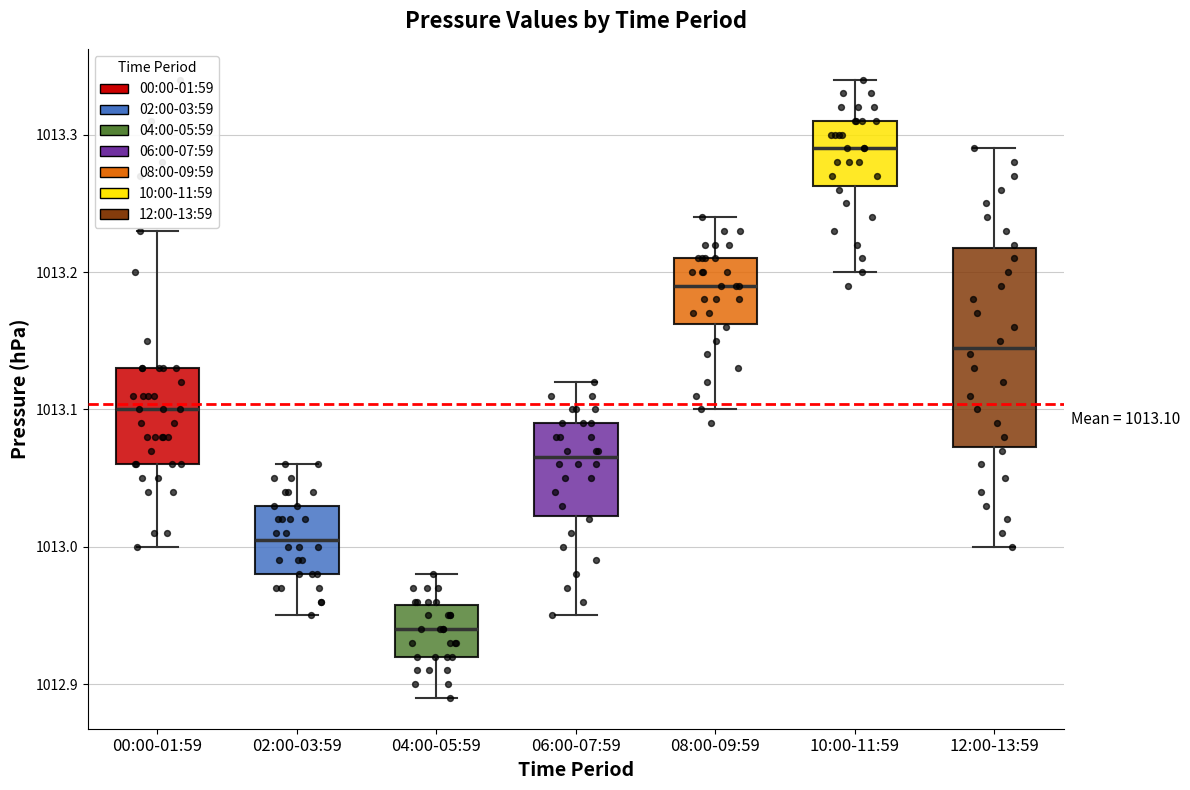

Which box has the highest median line?

10:00-11:59